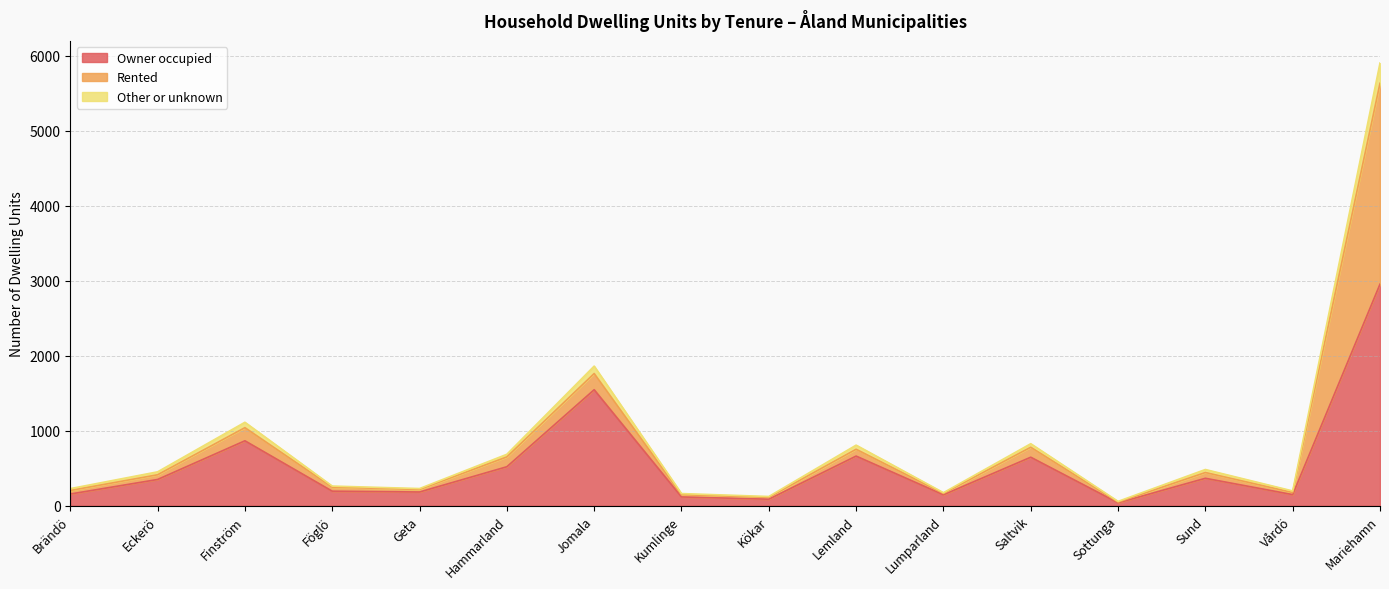

Is it true that Other or unknown equals 466 at Saltvik?

False